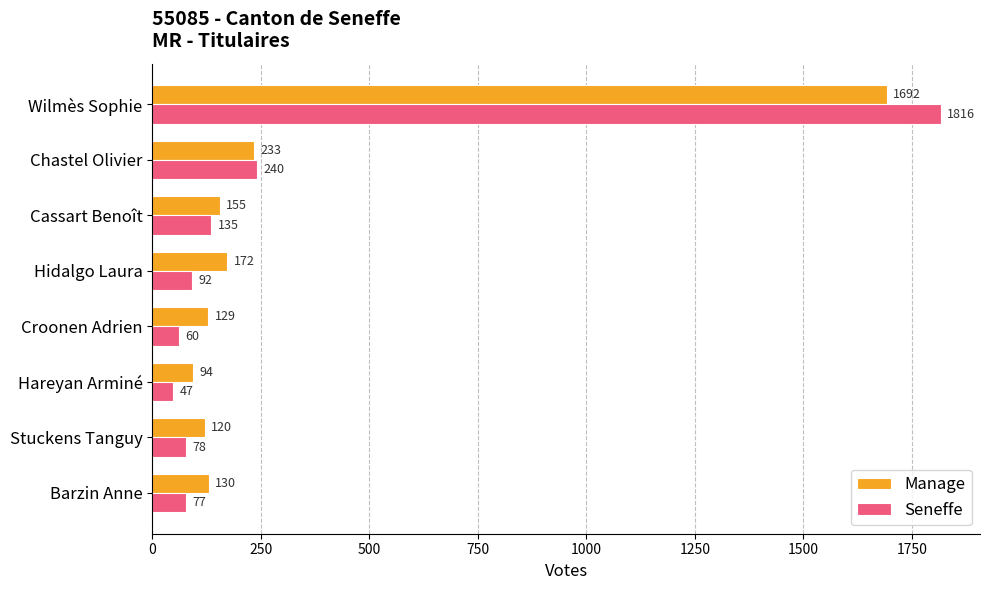

What is the spread (max minus min) of values at Stuckens Tanguy?

42